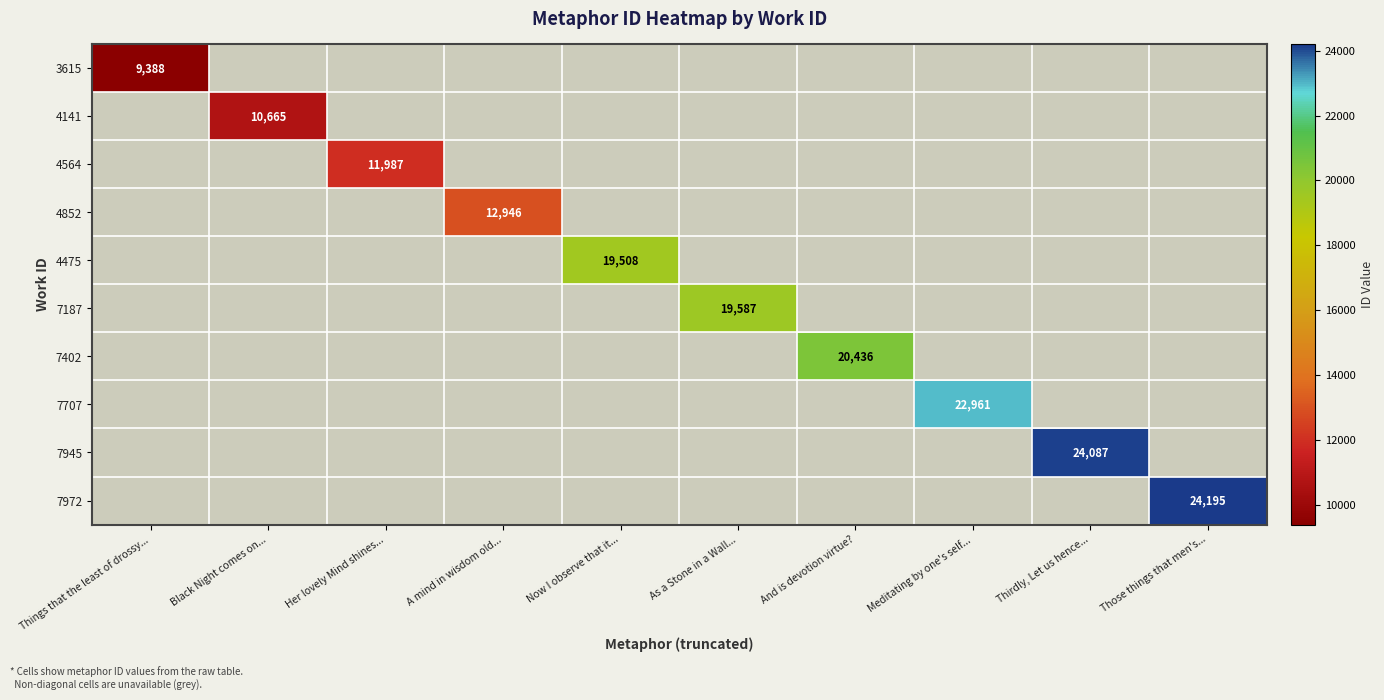

True or false: 4141 has a value of 10665 at Black Night comes on....

True